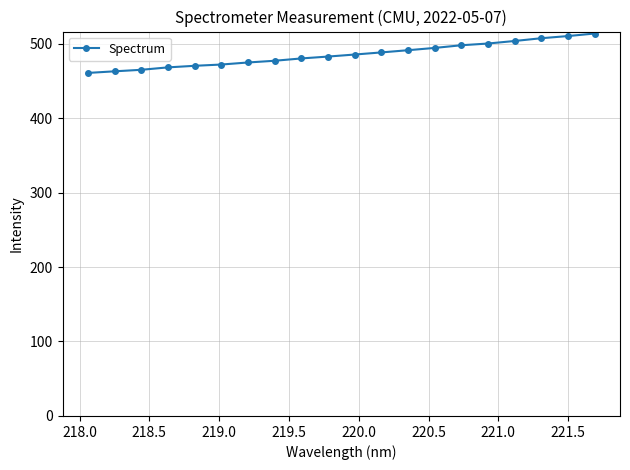

What is the value of the 12th point from the left?

488.1